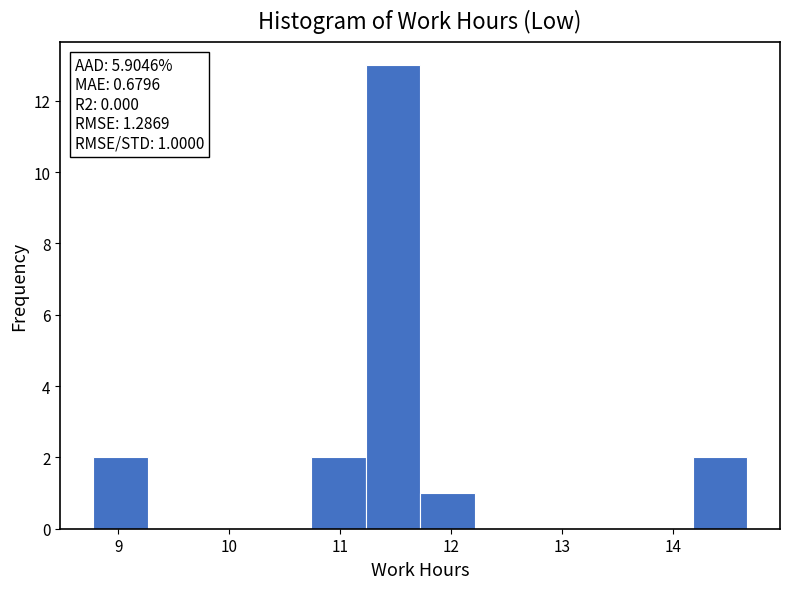

Which range on the x-axis has the tallest bar?

11.2 to 11.7